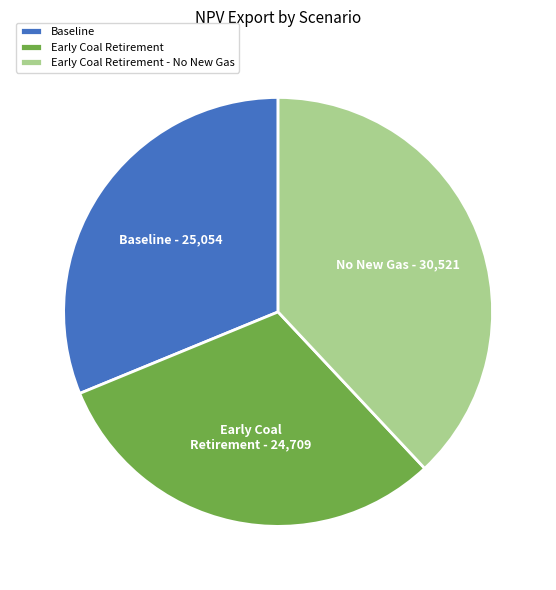

How many segments does this pie chart have?

3